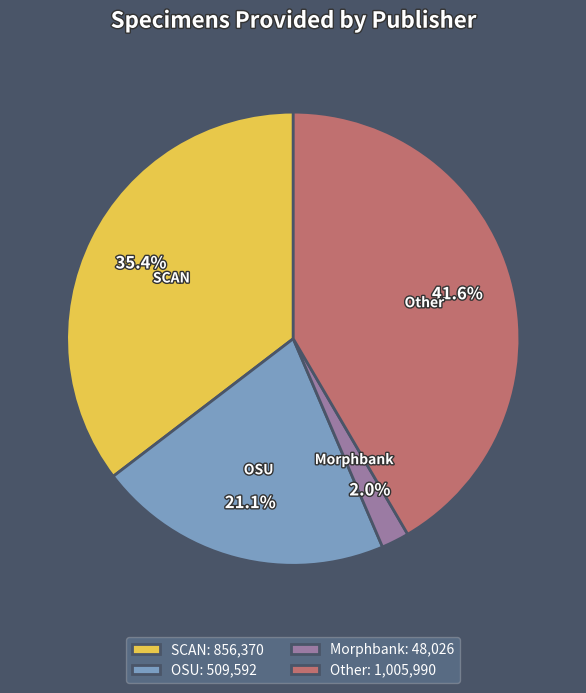

What is the total percentage of Other: 1,005,990 and OSU: 509,592?

62.6%